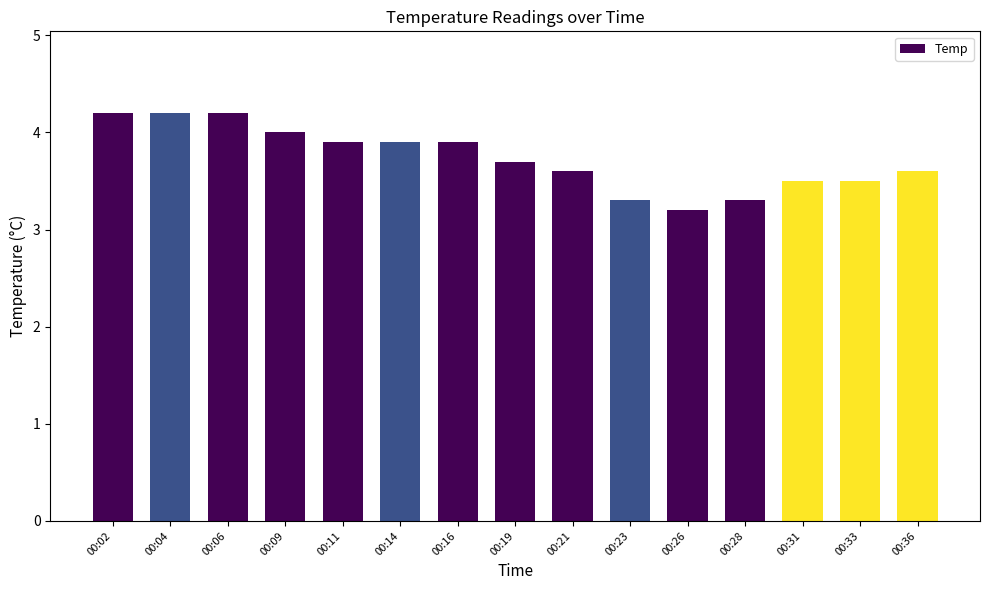

What is the change in value from 00:11 to 00:33?

-0.4